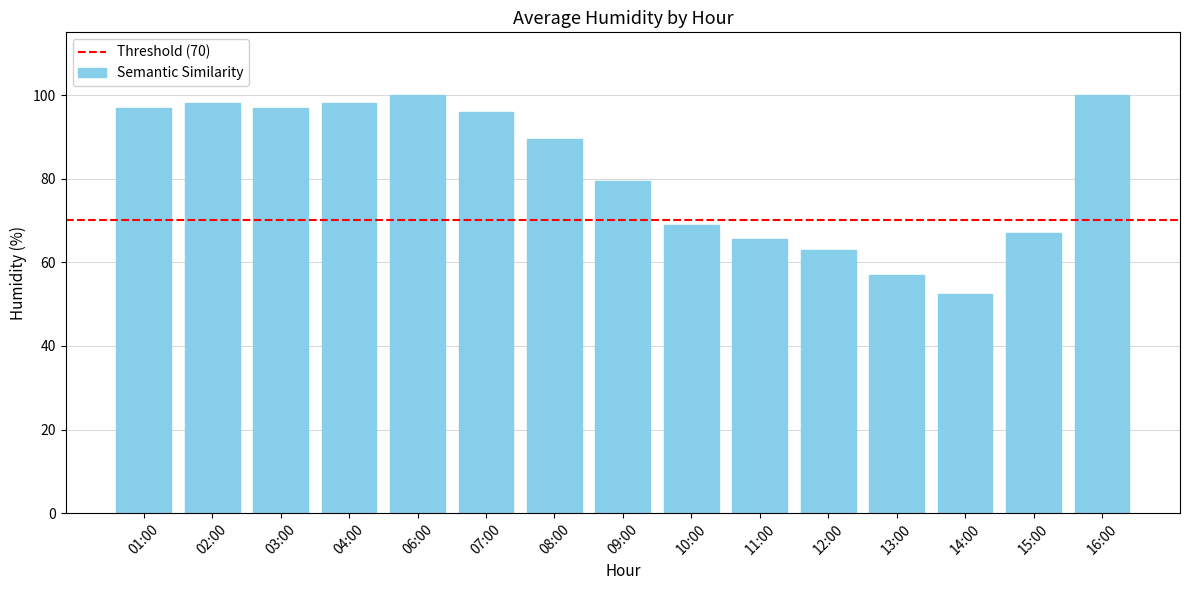

Where is the data nearest to the value 76?

09:00